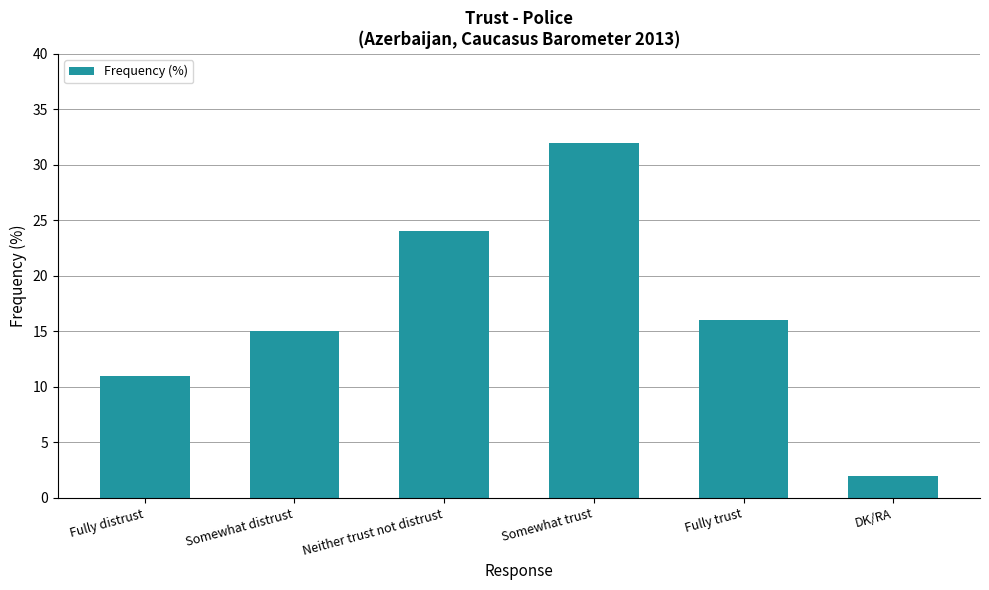

What is the difference between the maximum and minimum values?

30